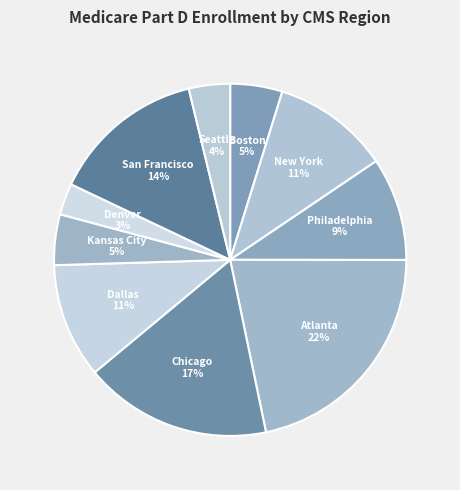

What percentage is the Boston slice, to the nearest percent?

5%